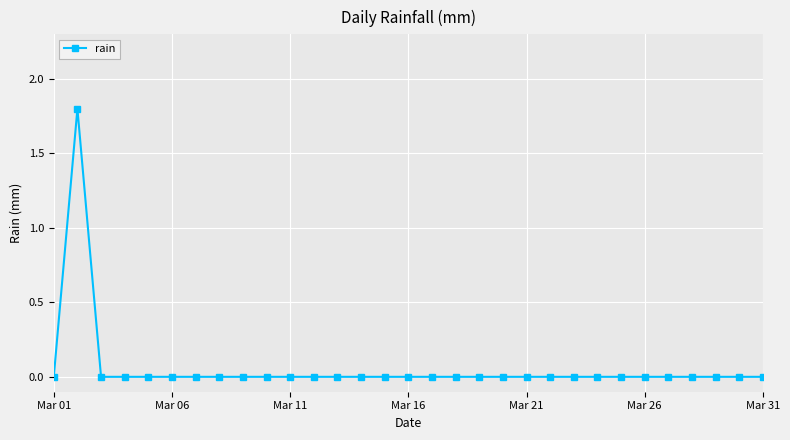

What is the greatest value displayed?

1.8